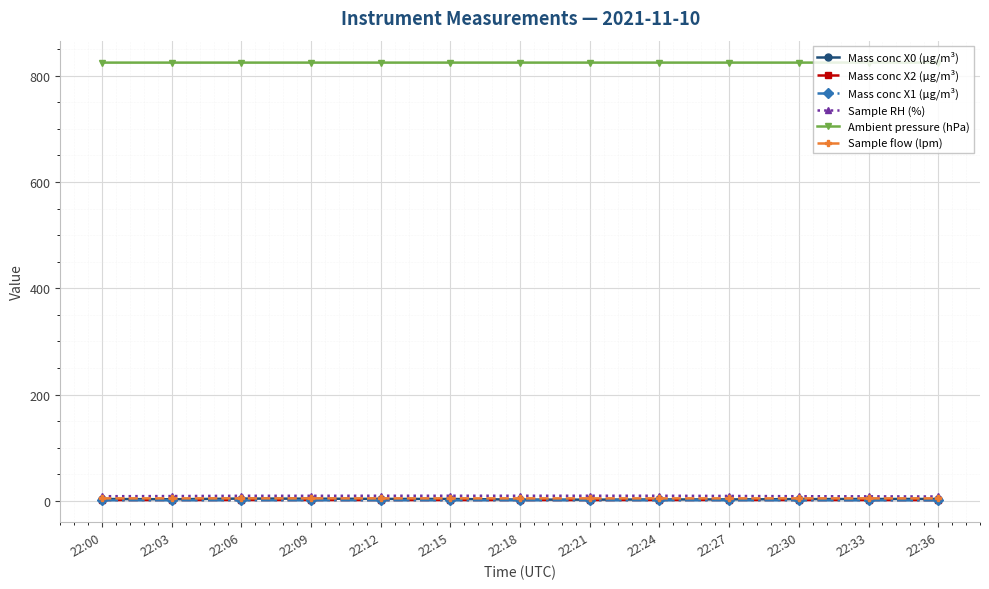

Is it true that Sample RH (%) equals 8.5 at 22:36?

True